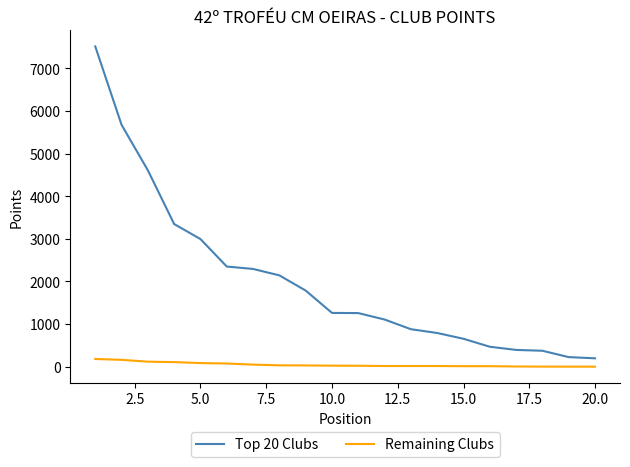

Which series has the largest range (max minus min)?

Top 20 Clubs